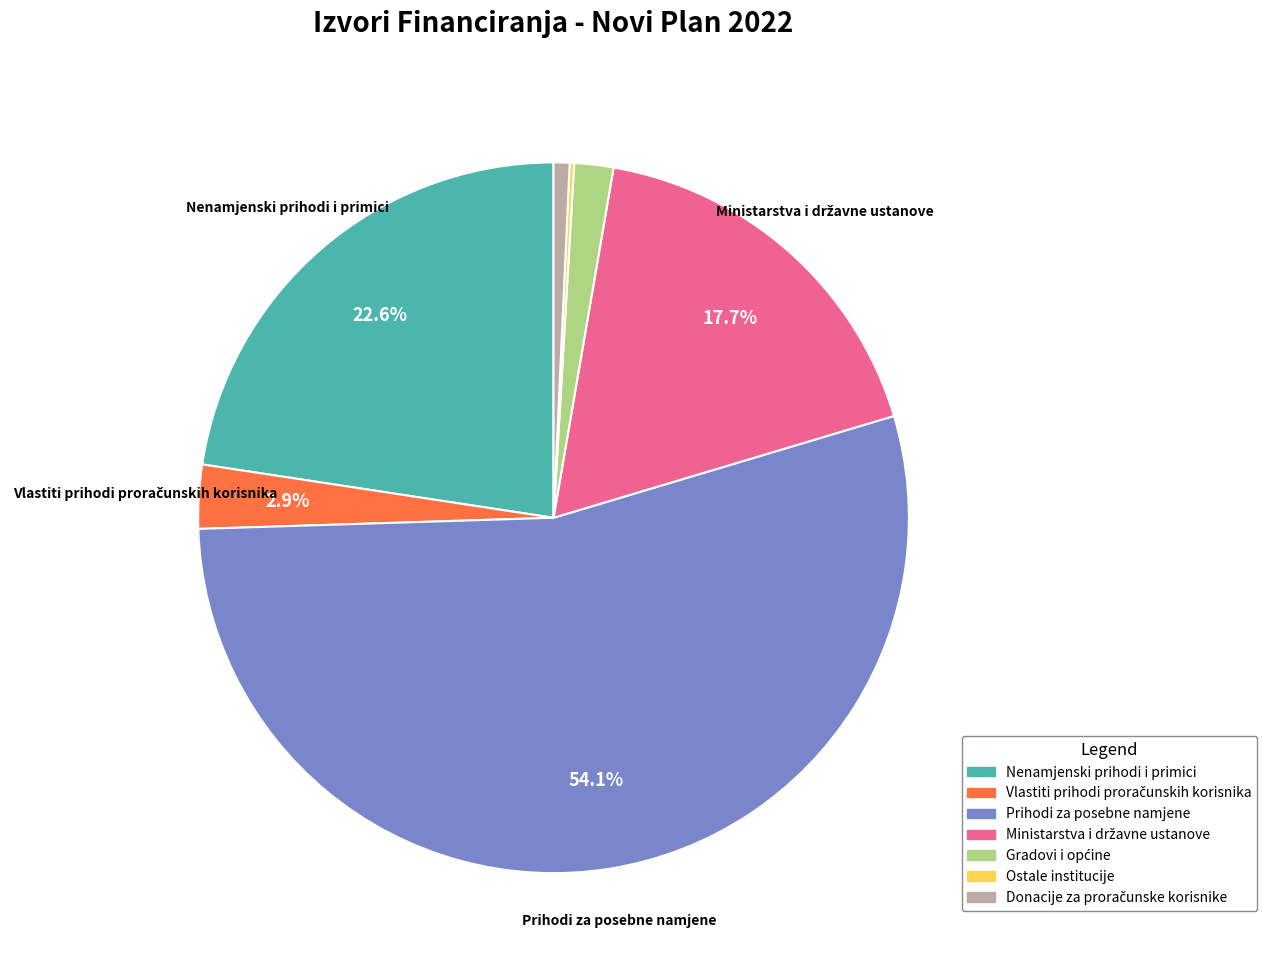

Is there a majority slice in this chart?

Yes